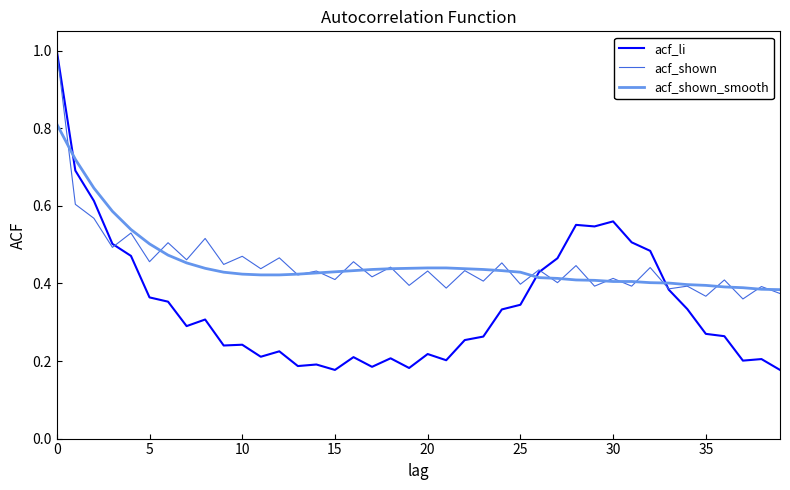

Which series has the widest spread of values?

acf_li